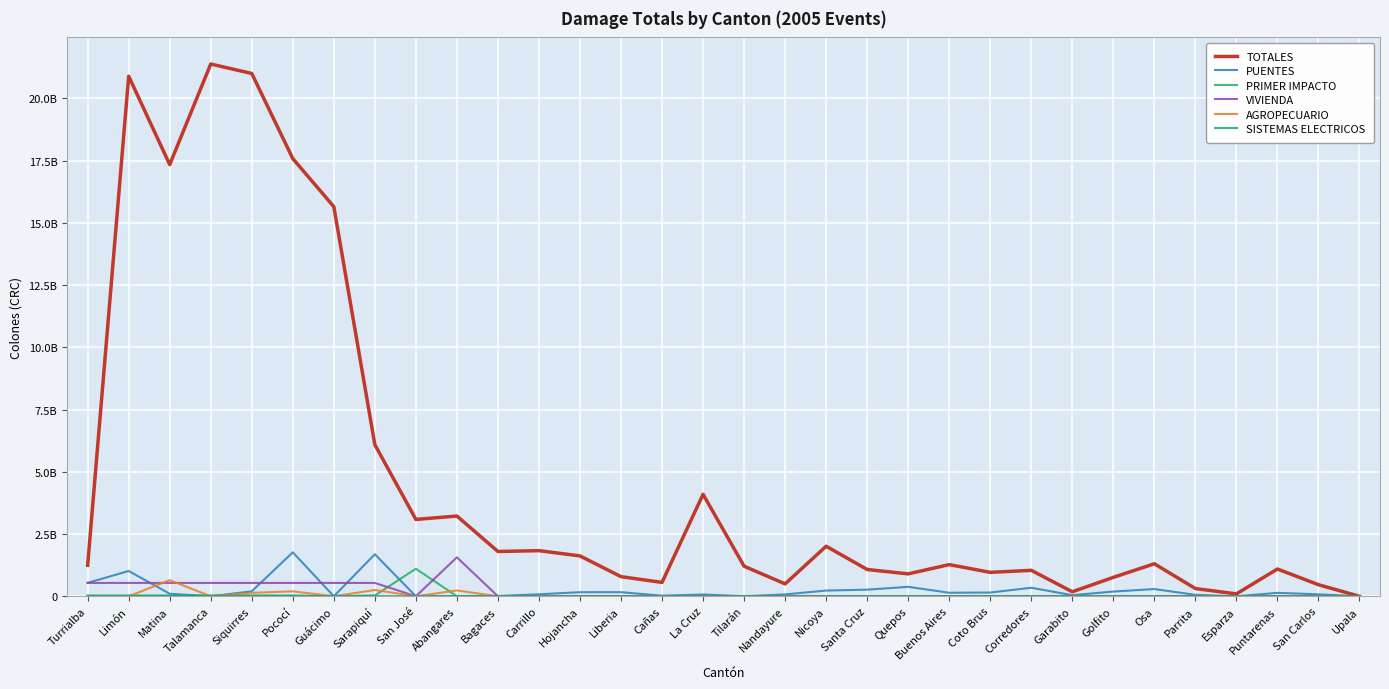

True or false: VIVIENDA and SISTEMAS ELECTRICOS cross at least once.

False